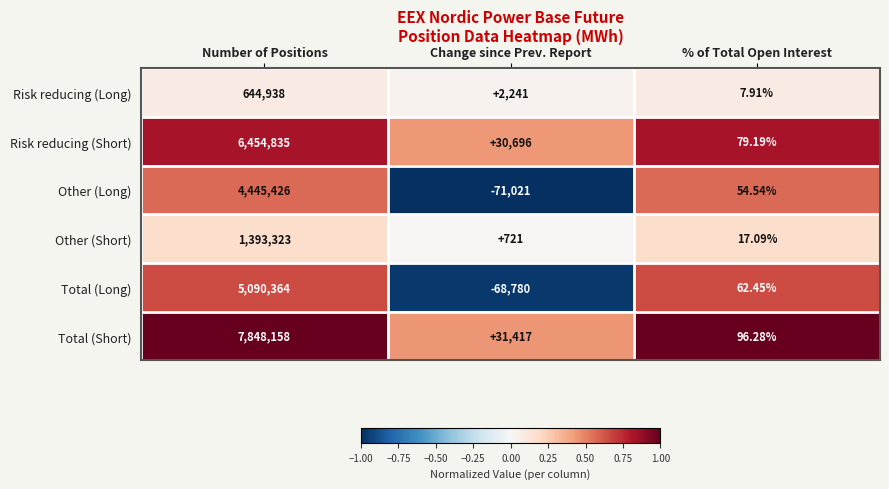

Is the value of Other (Short) at Number of Positions greater than the value of Other (Long) at % of Total Open Interest?

Yes